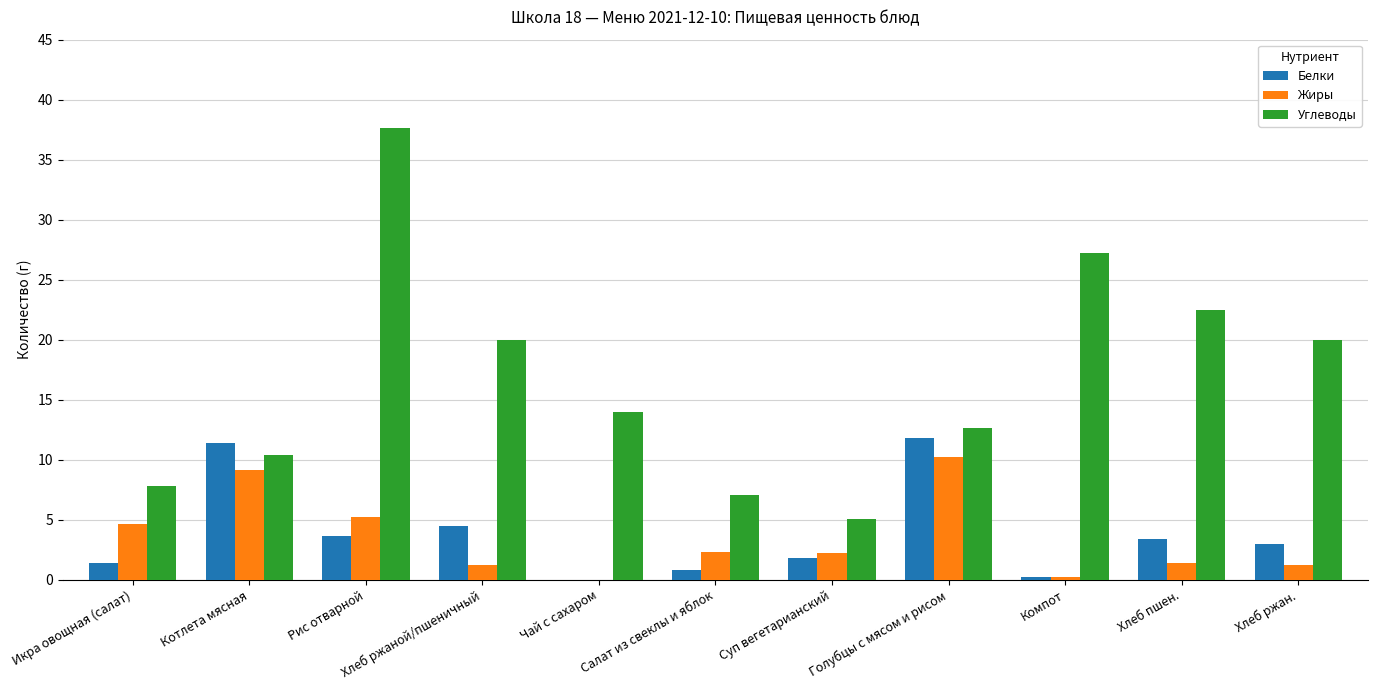

Which series has the largest range (max minus min)?

Углеводы